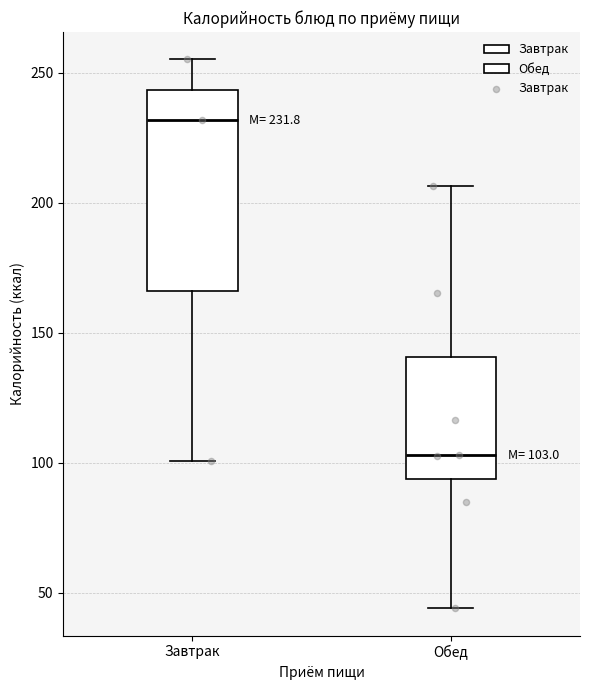

Which box is the tallest, from its lower edge to its upper edge?

Завтрак